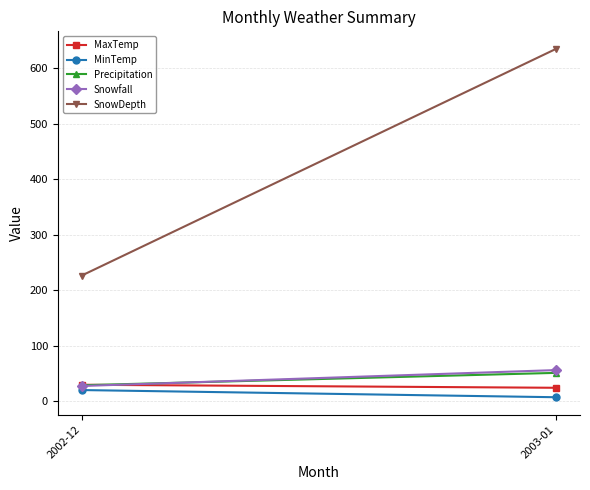

Is the value of MaxTemp at 2003-01 greater than the value of Snowfall at 2002-12?

No